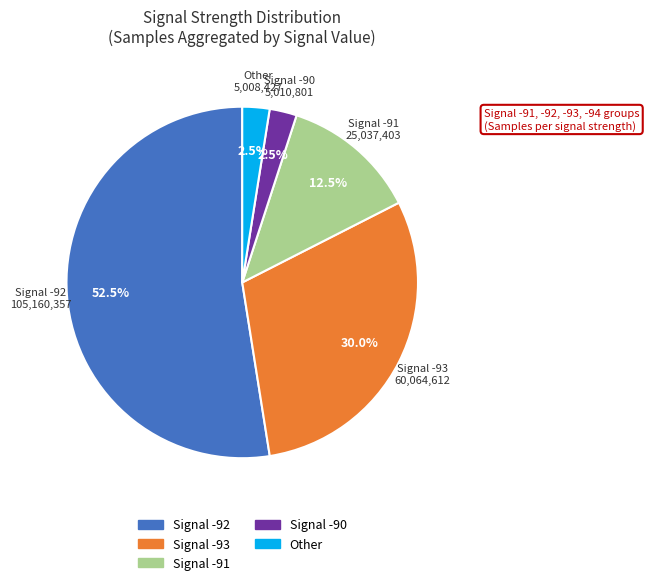

Is there a majority slice in this chart?

Yes